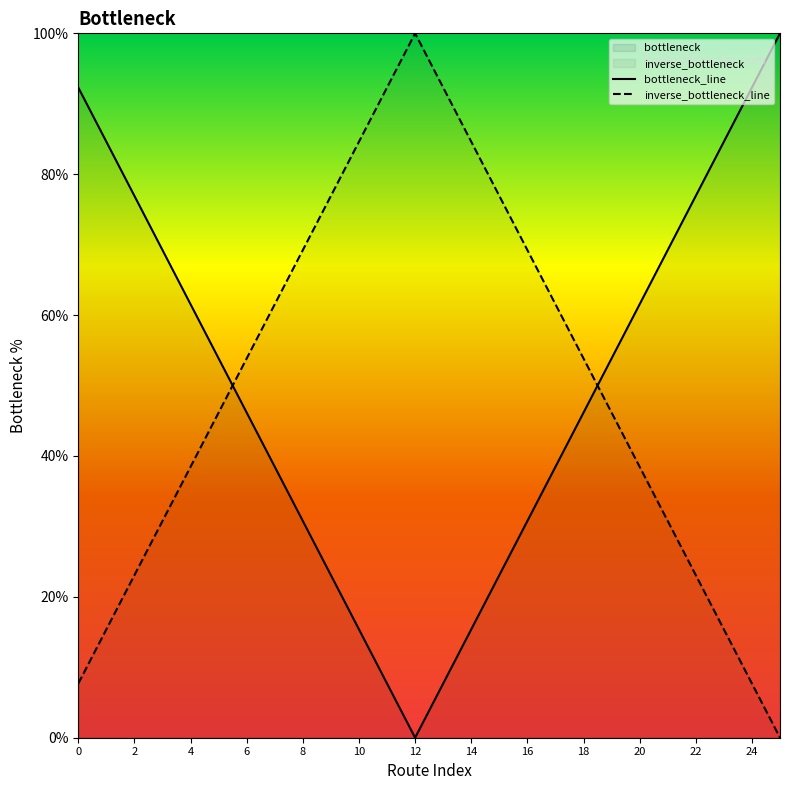

What is the total value across all series at 24?

100.0